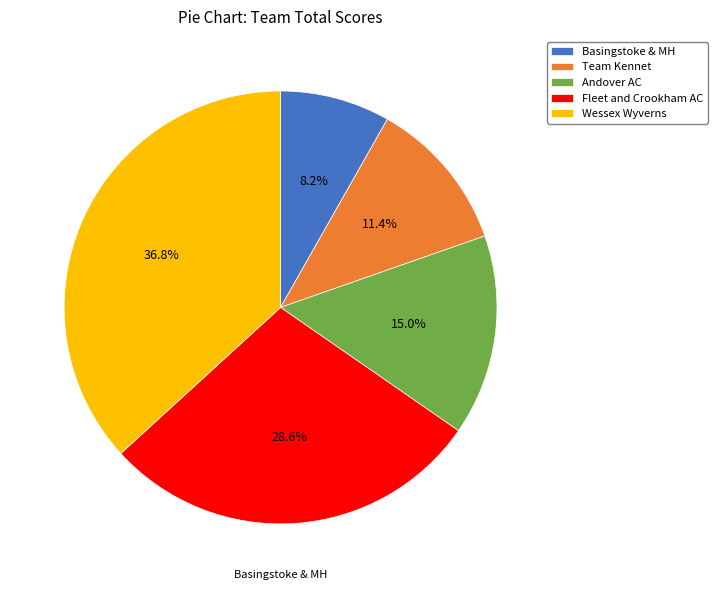

Which category has the smallest portion of the pie?

Basingstoke & MH